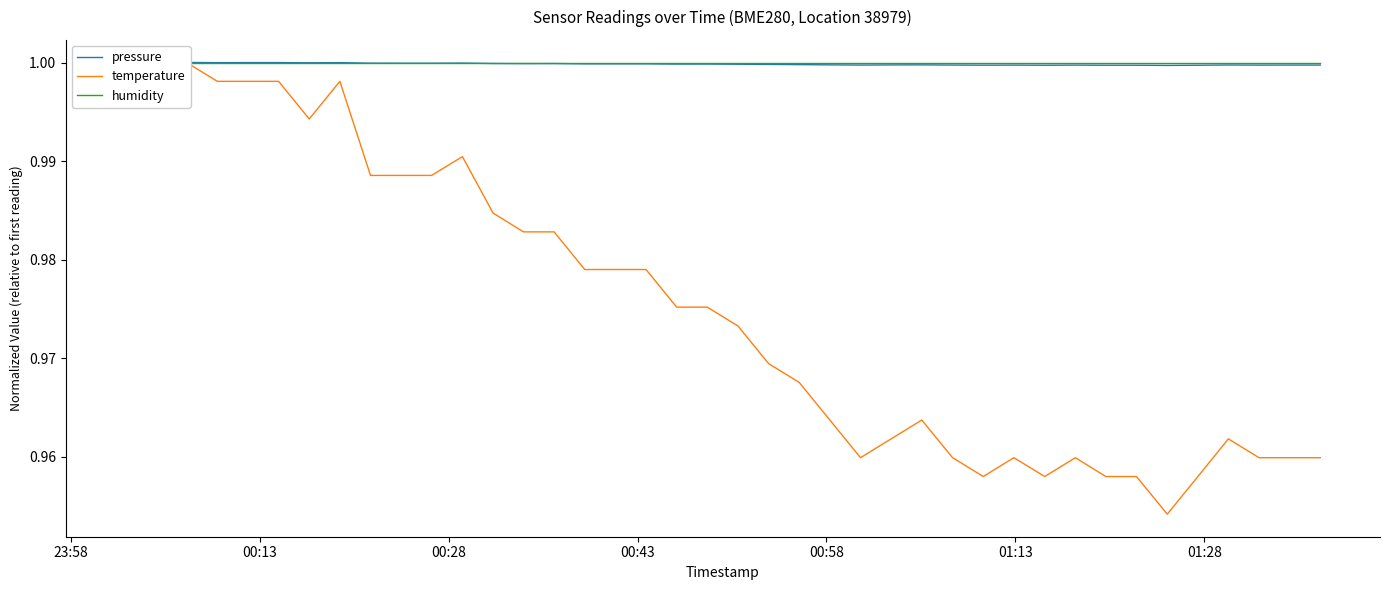

Is it true that pressure equals 0.3 at 17?

False